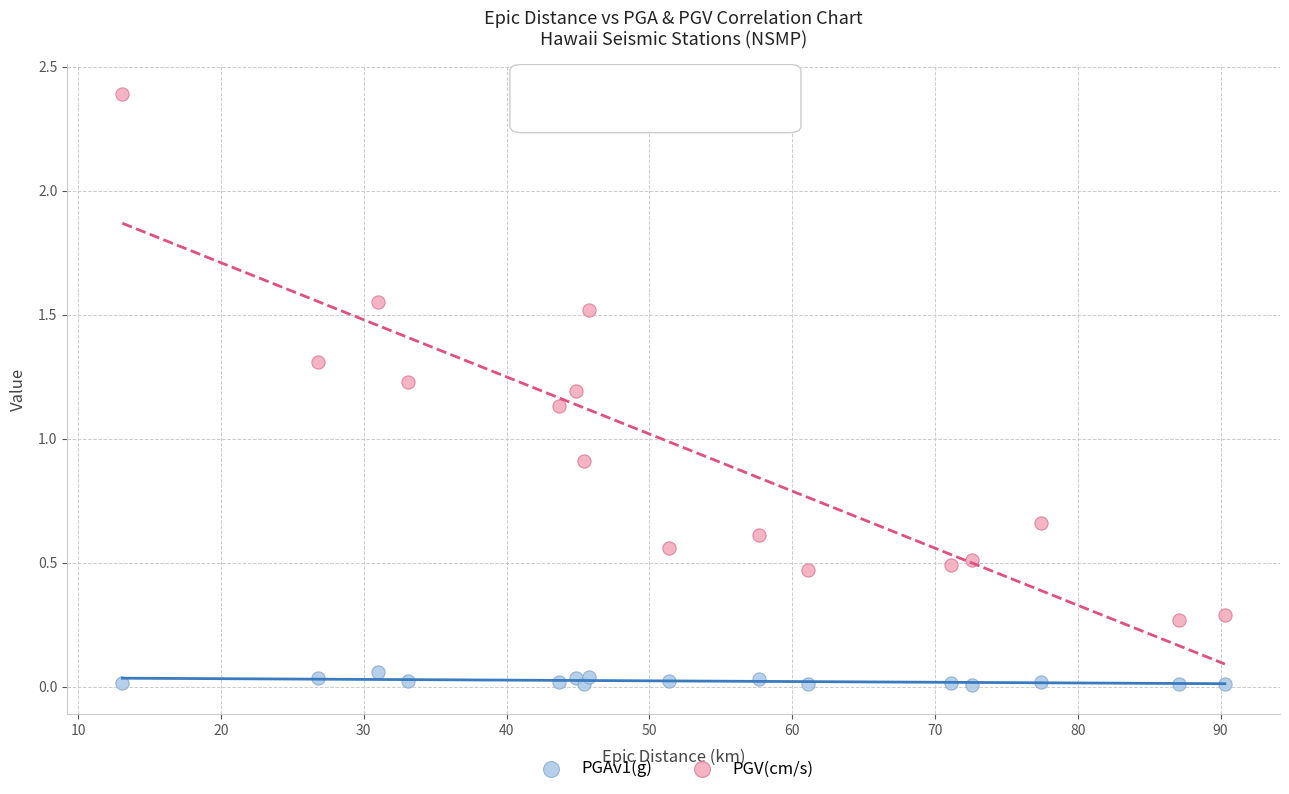

Which series contains the highest Y value?

PGV(cm/s)